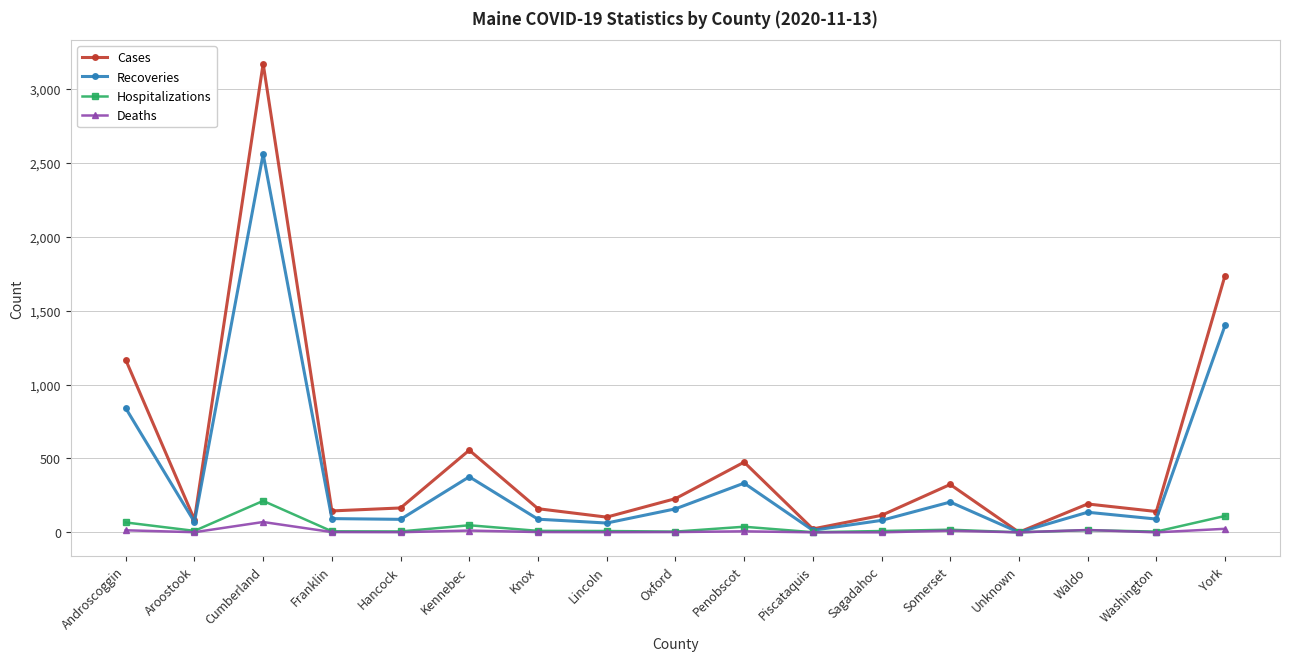

At which category does Hospitalizations reach its first local peak?

Cumberland